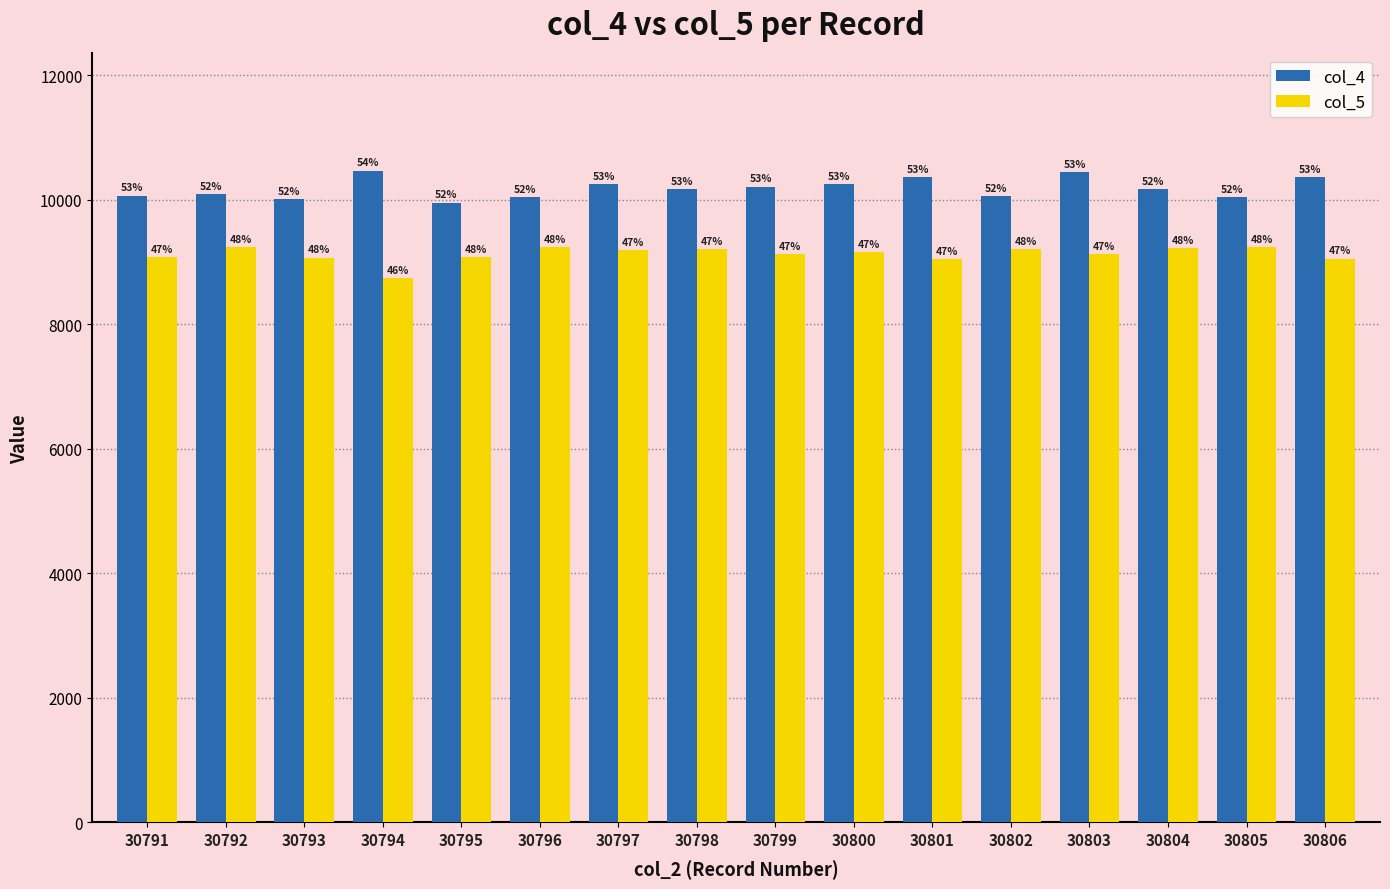

How many bars are there in total?

32